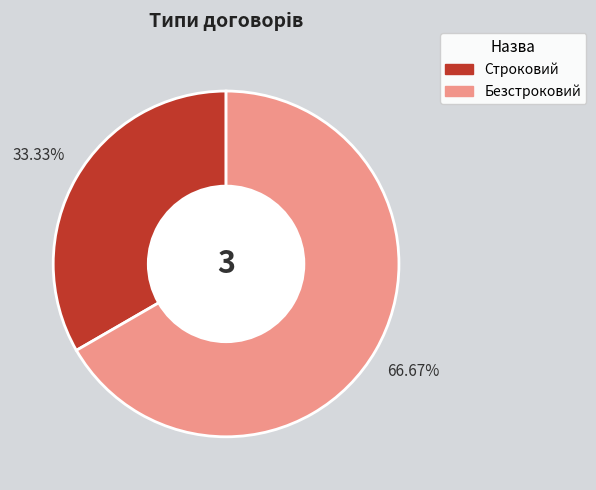

Count the number of slices in the pie.

2